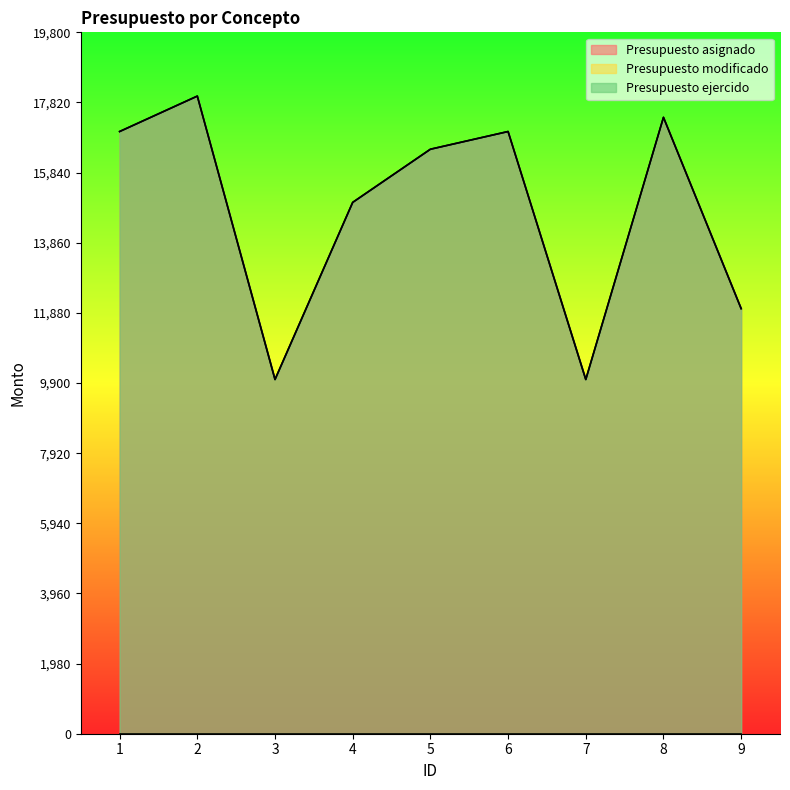

True or false: Presupuesto asignado has more than 0 points higher than both neighbors.

True